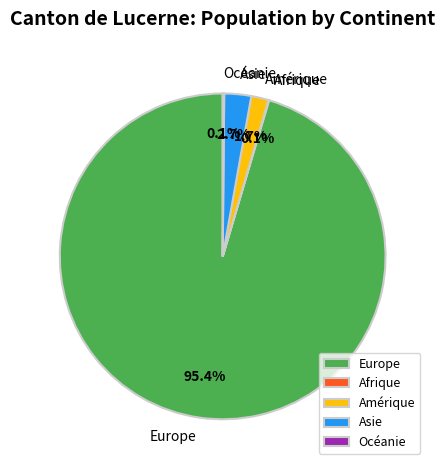

Is it true that Amérique is 2% of the pie?

True